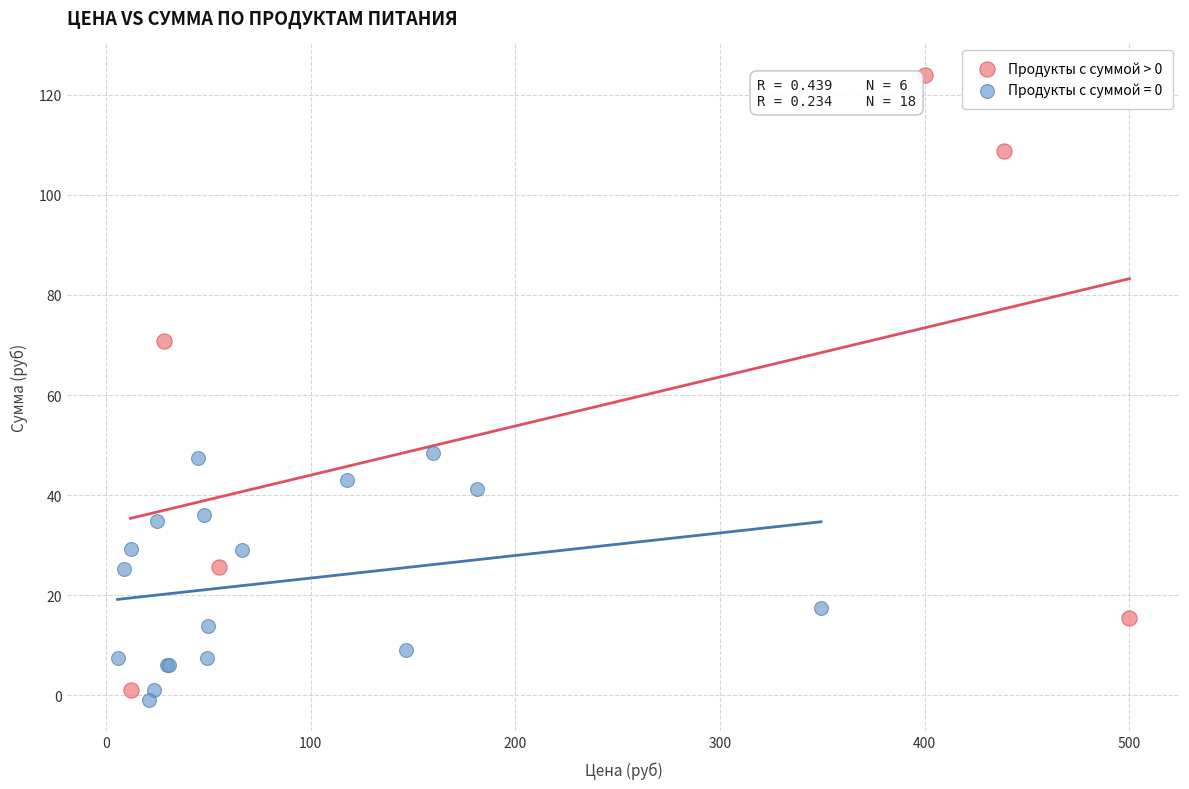

Which series has the largest Y range (max minus min)?

Продукты с суммой > 0